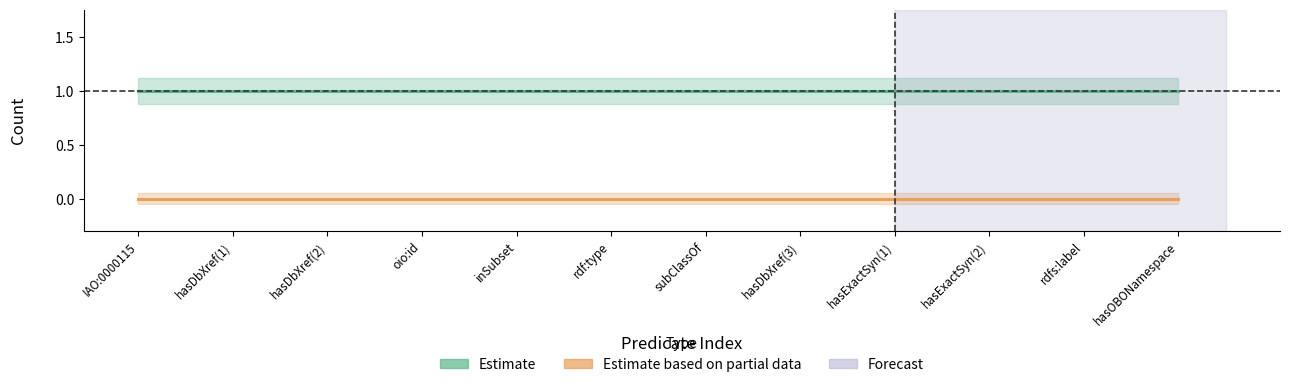

Where is Estimate based on partial data (retraction) nearest to the value 0?

IAO:0000115